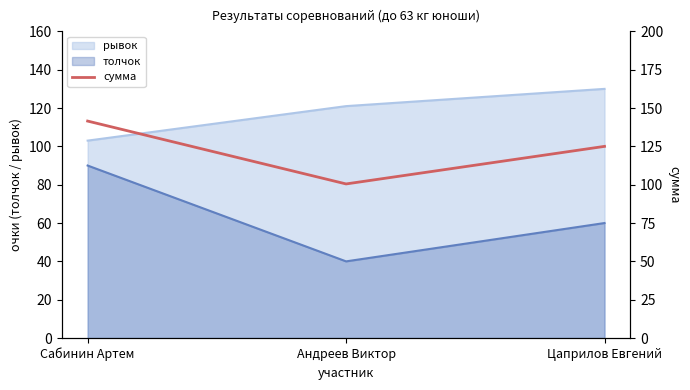

What is the minimum value shown in the chart?

100.5